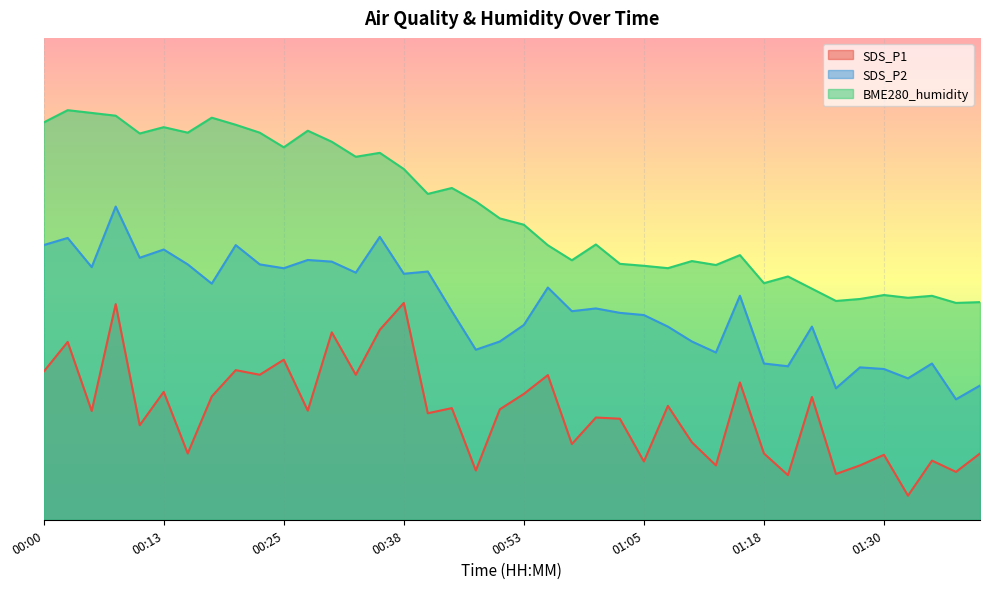

What is the smallest value displayed?

5.0